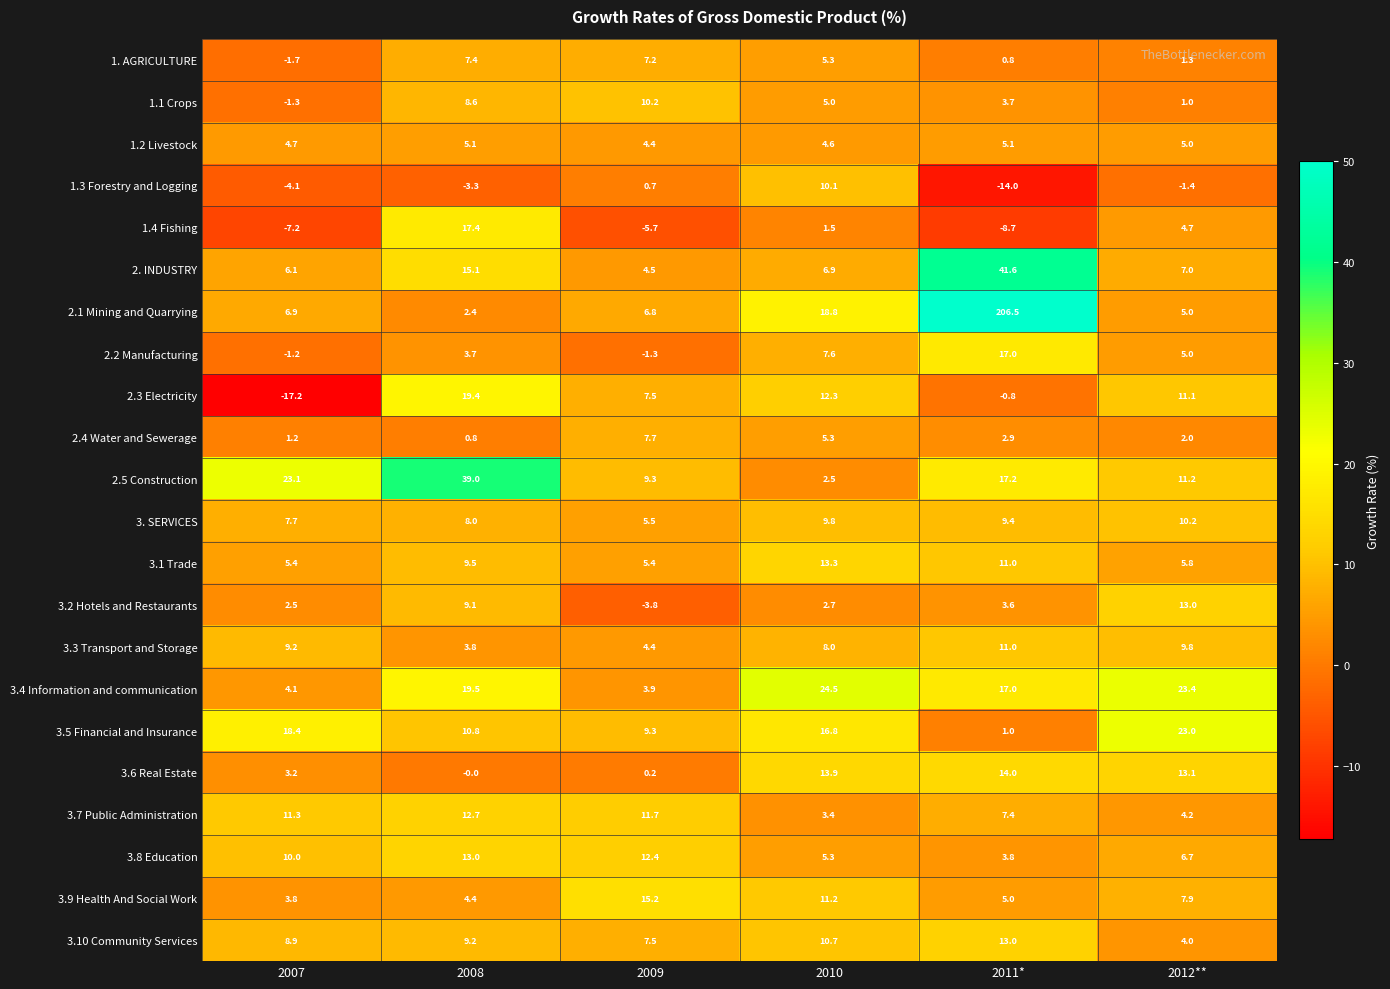

How many distinct data groups are displayed?

22